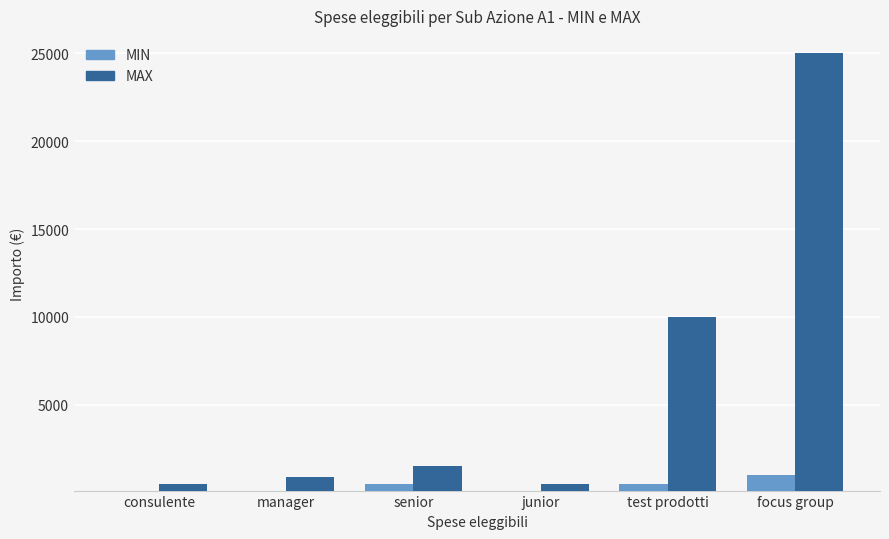

What is the total value across all series at senior?

2000